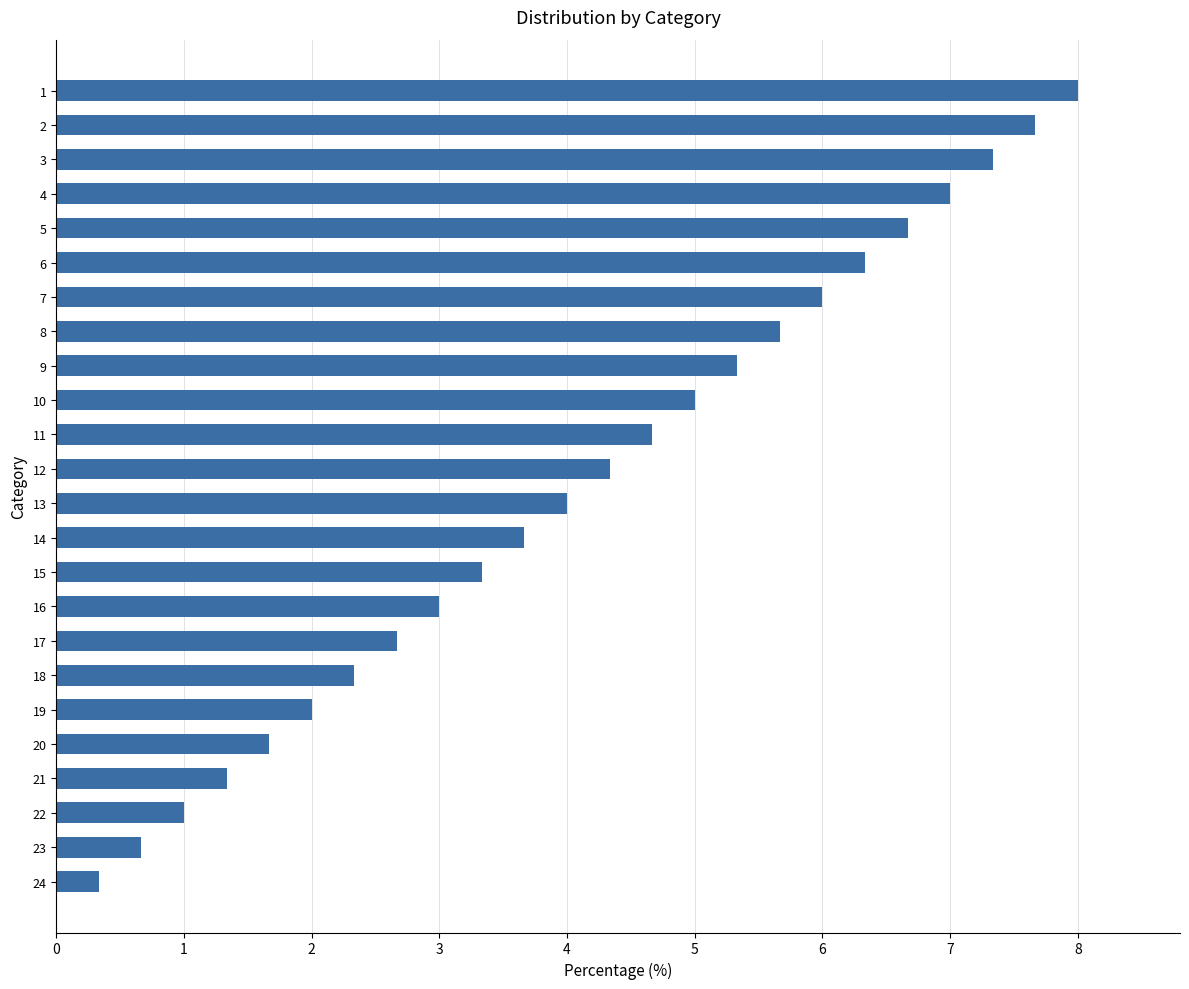

Which has a higher value, 14 or 20?

14